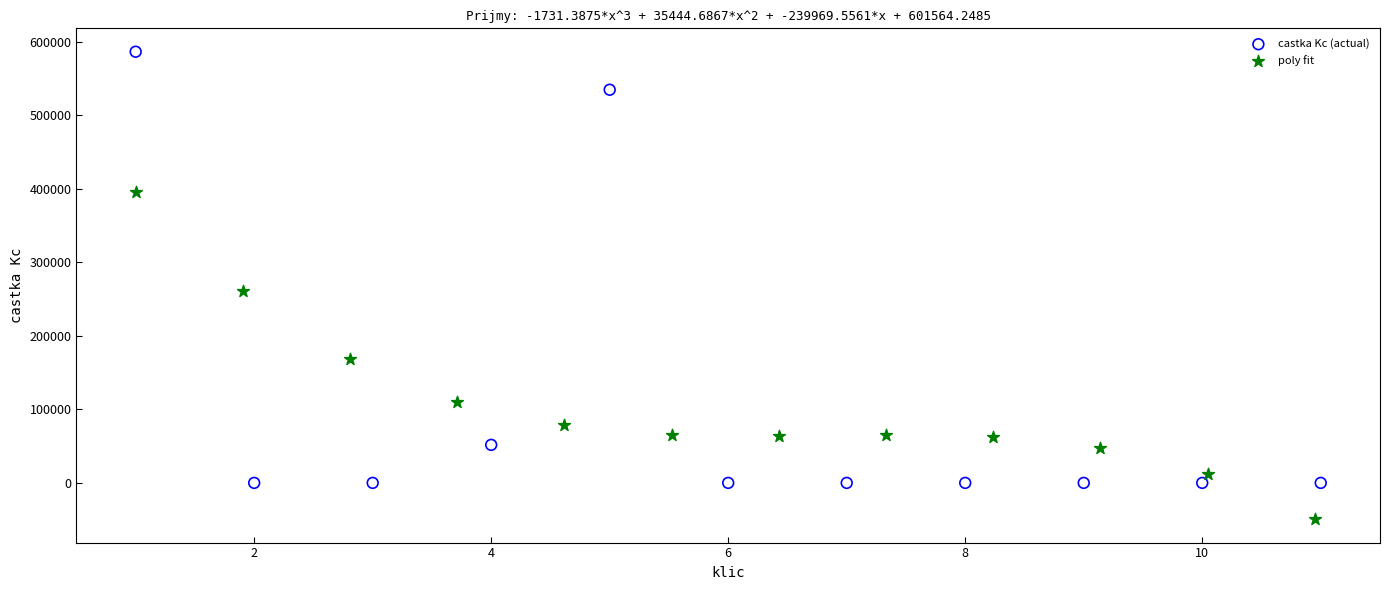

Which series contains the lowest Y value?

poly fit